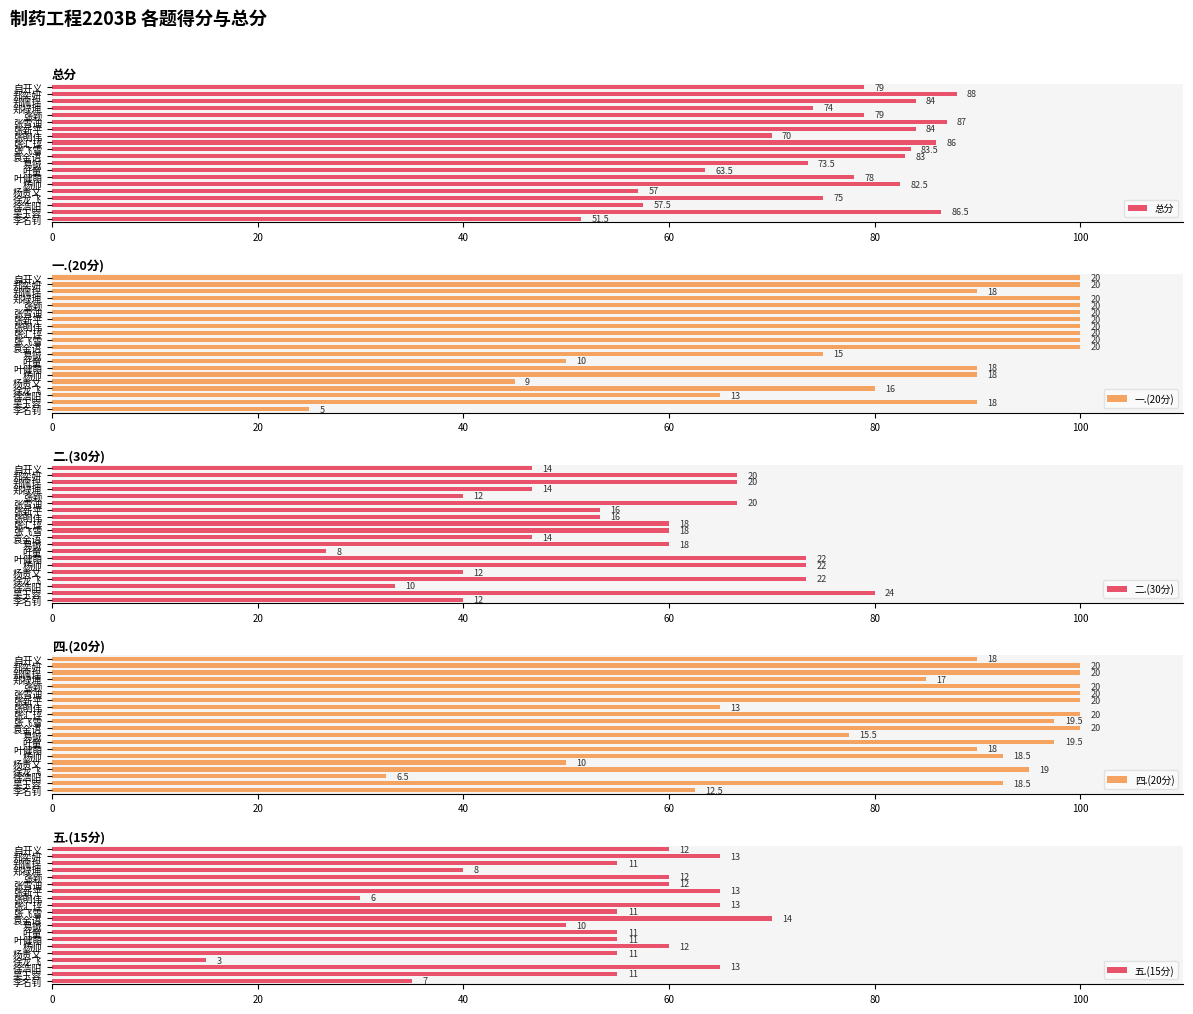

What is the maximum value for 总分?

88.0